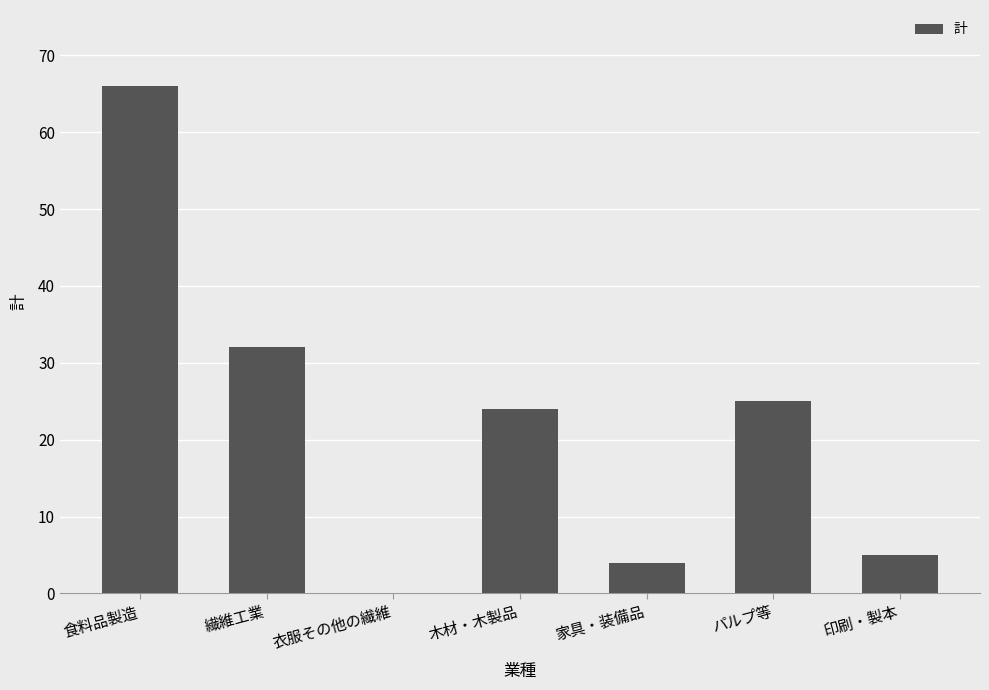

What is the sum of the values at 繊維工業 and 印刷・製本?

37